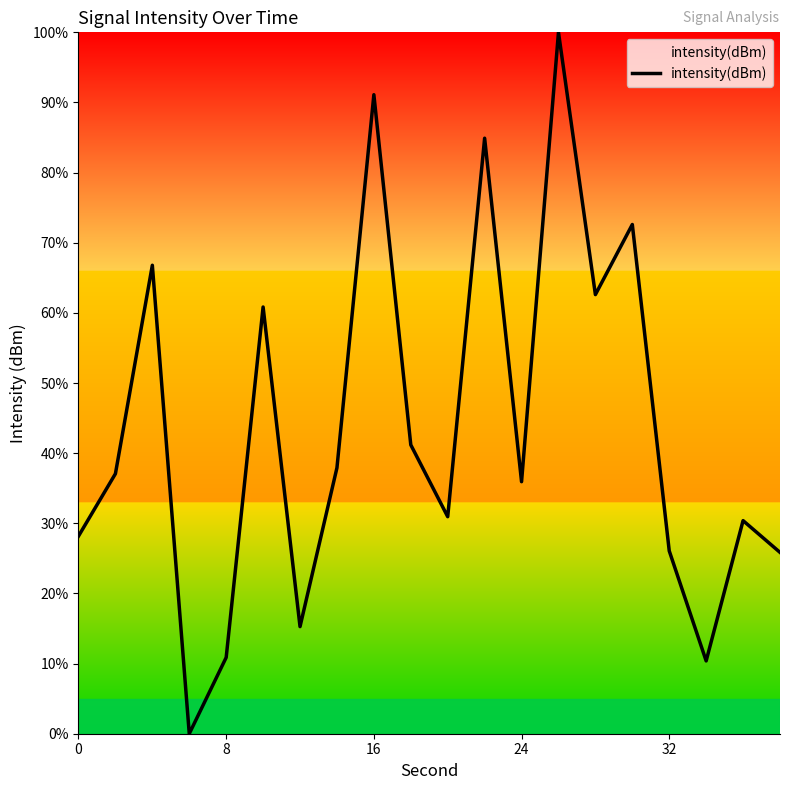

What is the difference between the maximum and minimum values?

100.0